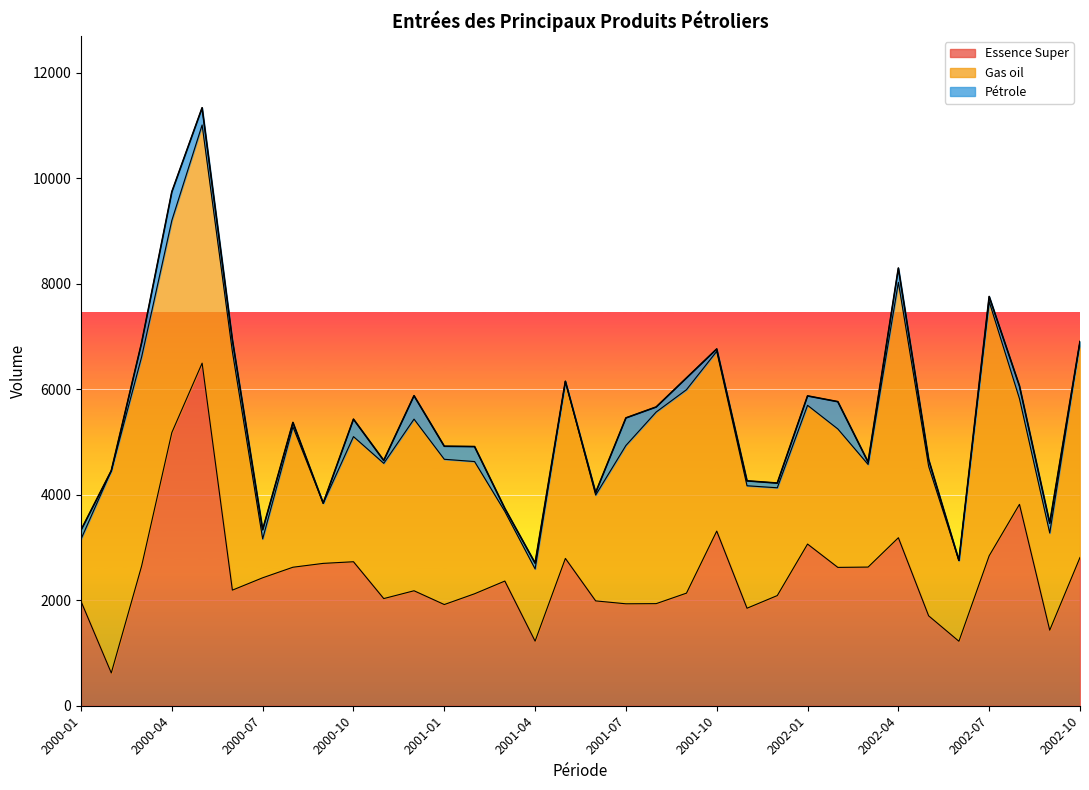

What is the spread (max minus min) of values at 2002-01?

2886